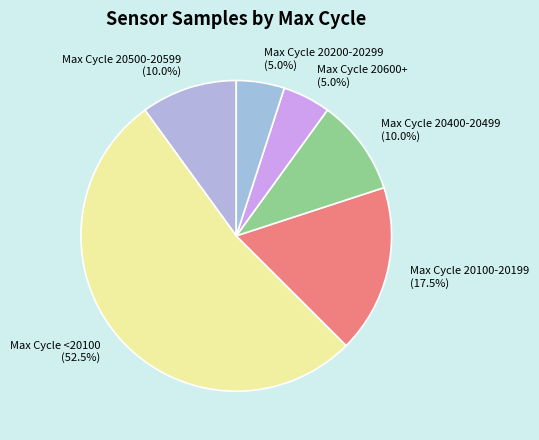

Which category has the biggest portion of the pie?

Max Cycle <20100